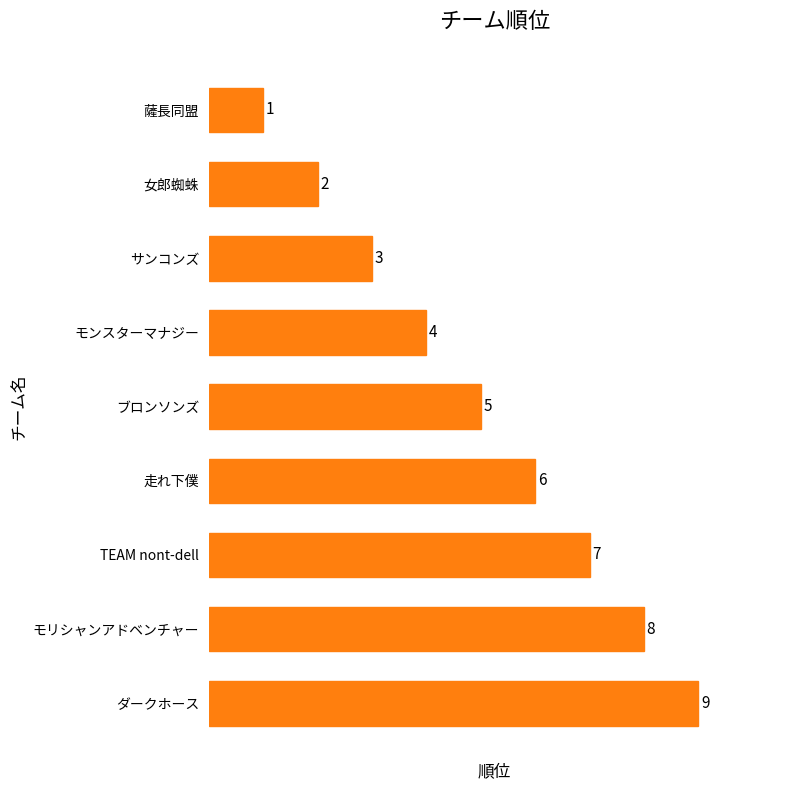

The value at 女郎蜘蛛 is 1. True or false?

False